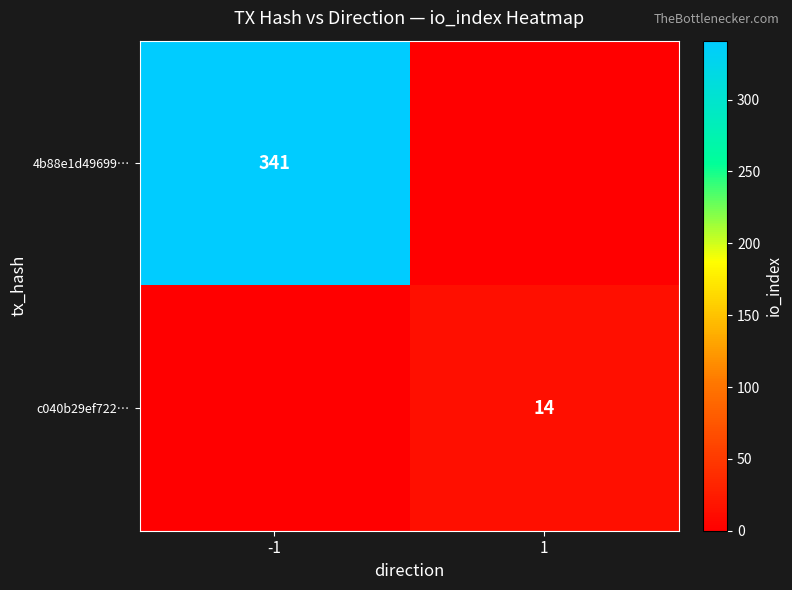

How many data points does each series have?

2